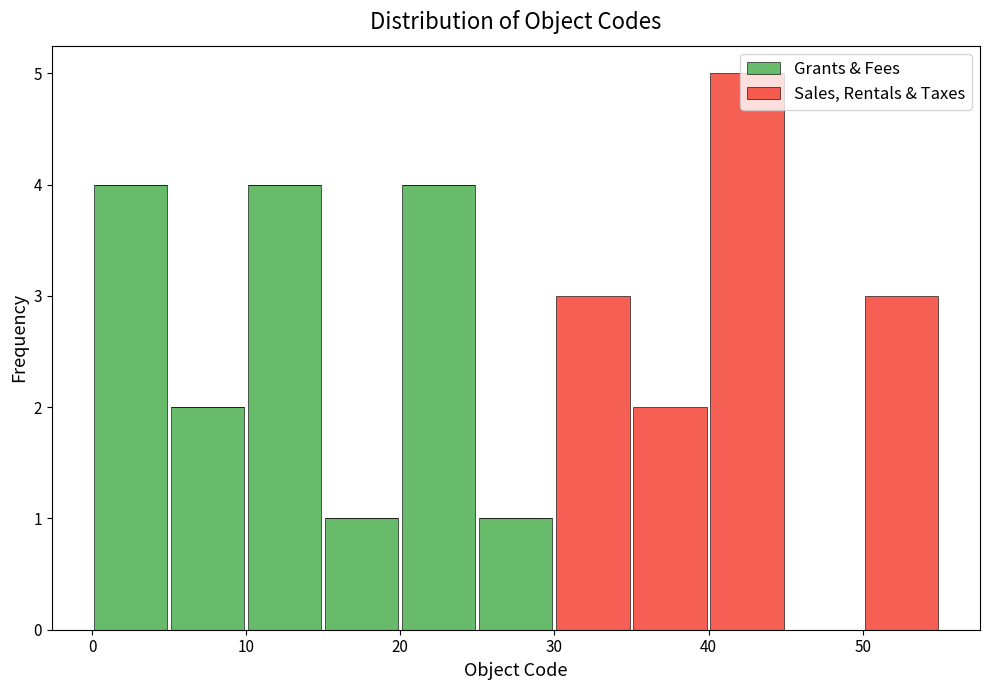

Which range on the x-axis has the tallest stacked bar (by total height)?

40 to 45